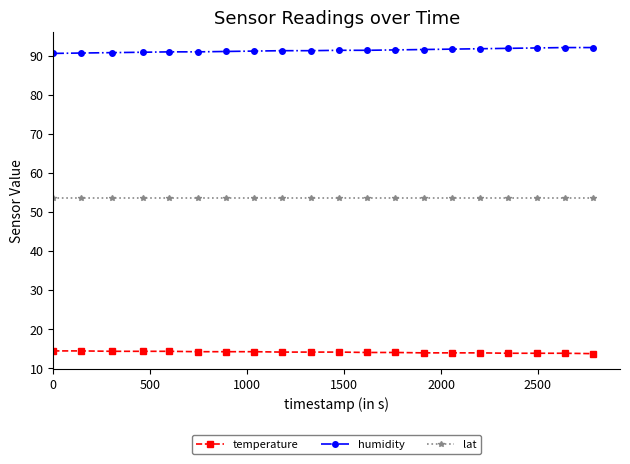

At how many categories does at least one series exceed 20?

20